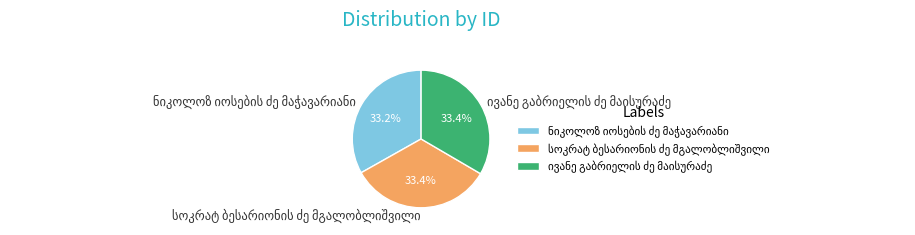

Does any single category account for the majority?

No